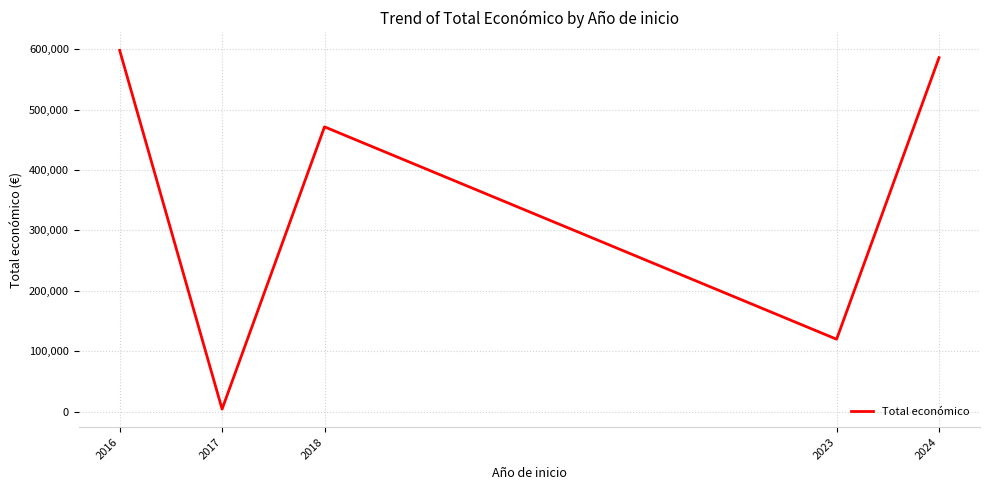

Which label corresponds to the smallest value in the chart?

2017